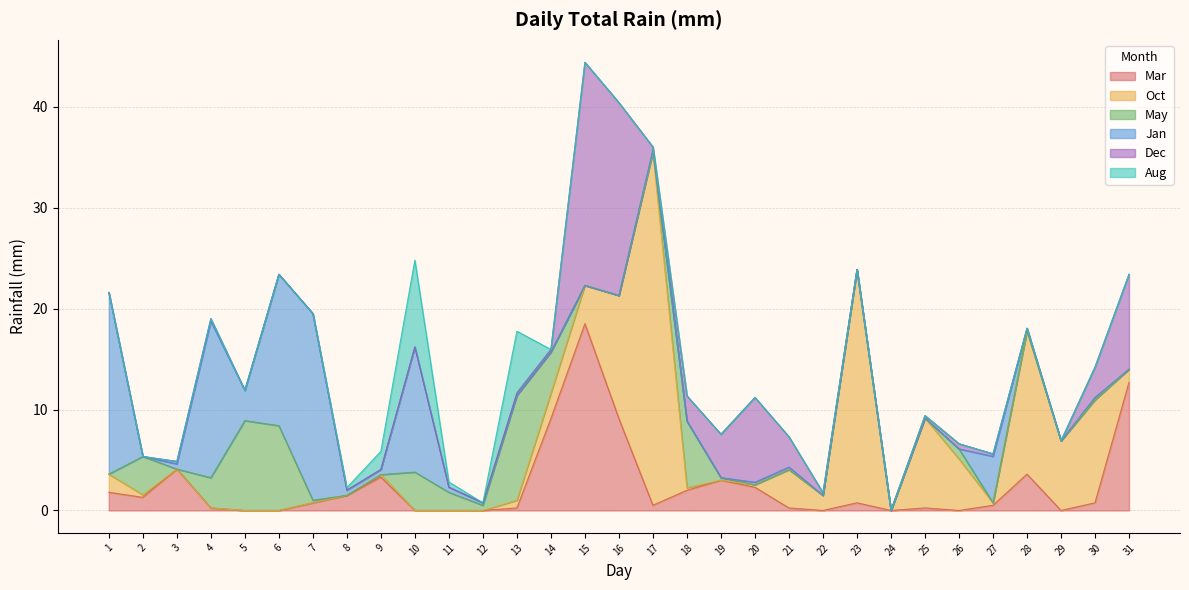

Is the value of Dec at 6 greater than the value of Jan at 16?

No